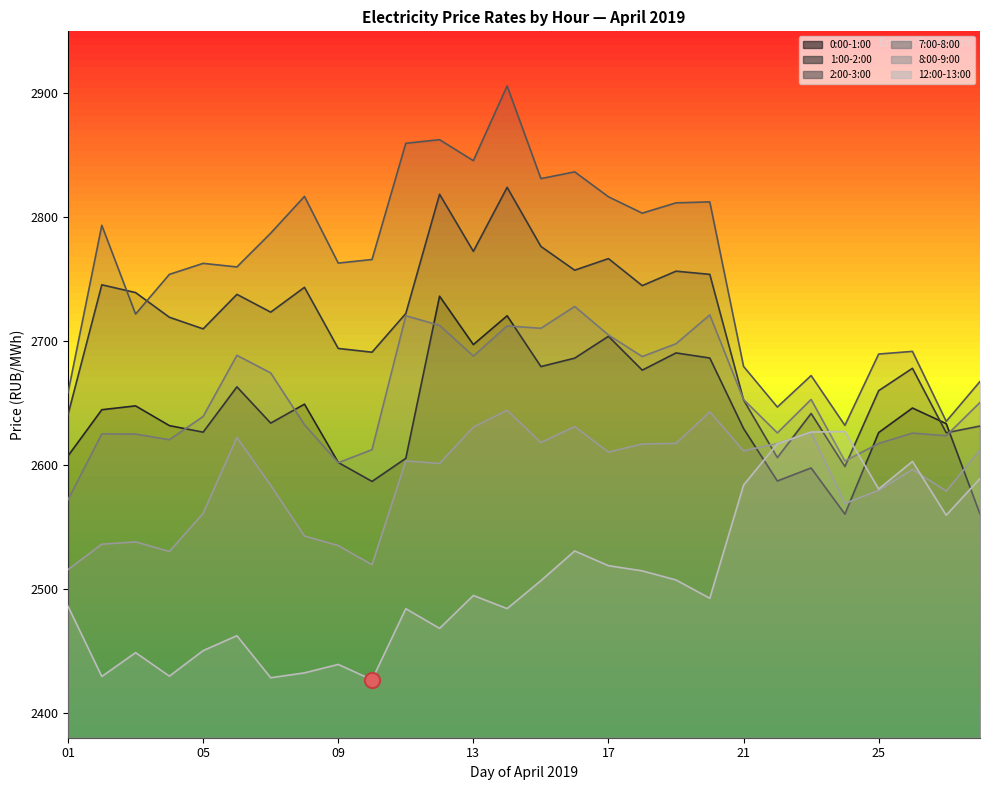

Which series contains the lowest Y value?

12:00-13:00